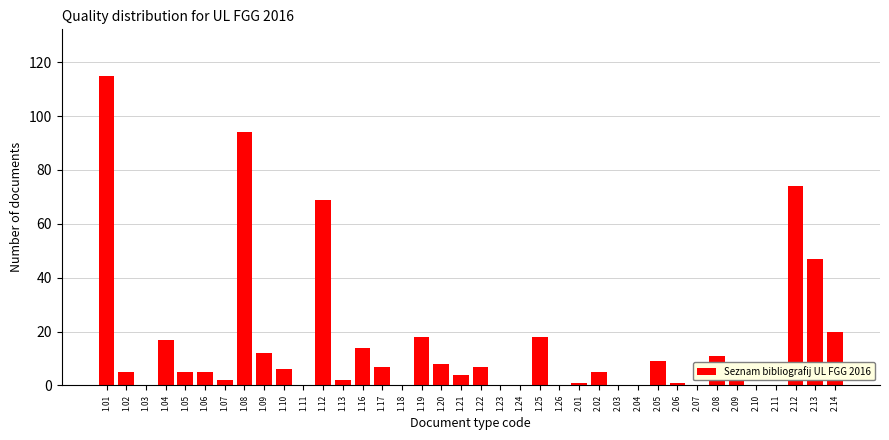

What is the greatest value displayed?

115